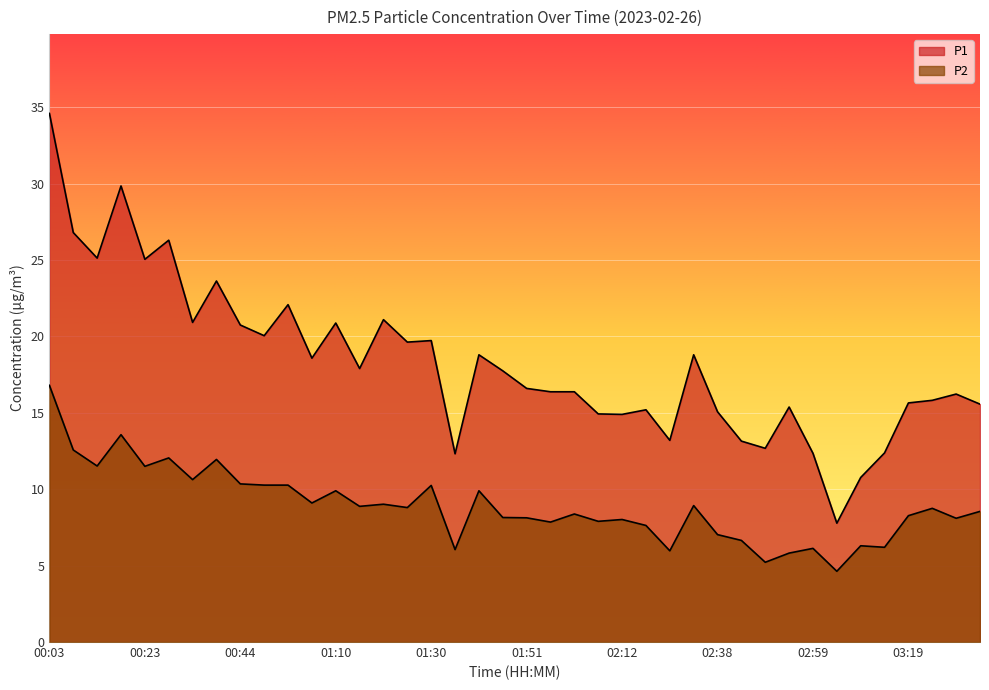

Between 00:18 and 03:04, which is larger?

00:18